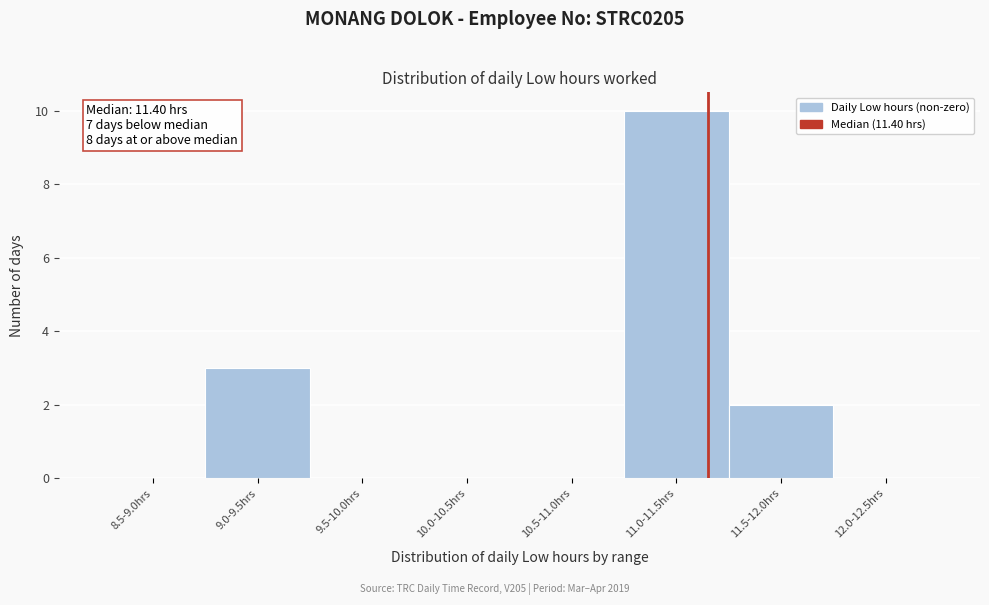

Reading left to right, transcribe all the data shown in this chart.

8.5-9.0hrs=0	9.0-9.5hrs=3	9.5-10.0hrs=0	10.0-10.5hrs=0	10.5-11.0hrs=0	11.0-11.5hrs=10	11.5-12.0hrs=2	12.0-12.5hrs=0